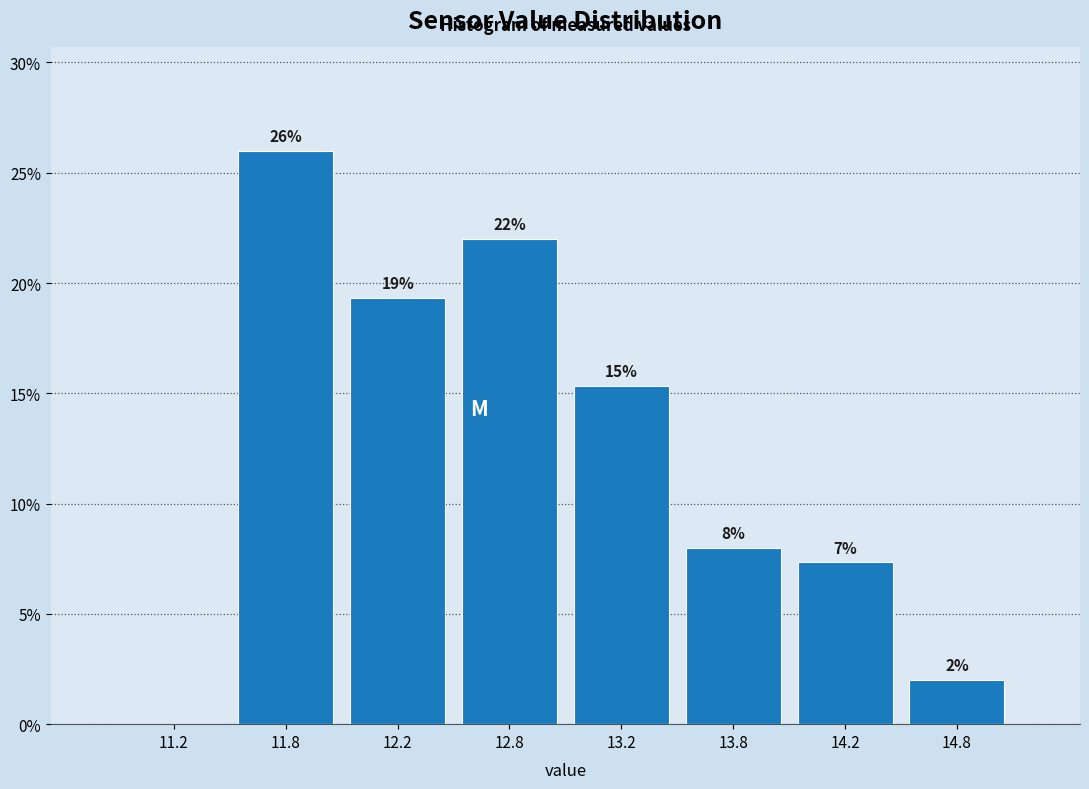

What is the change in value from 11.8 to 12.8?

-4.0